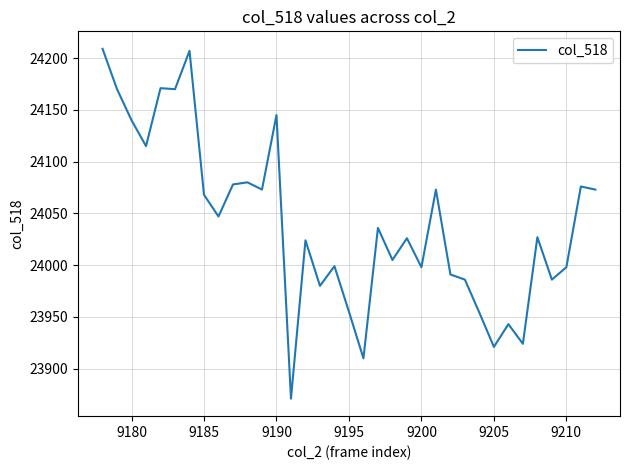

What is the difference between the maximum and minimum values?

338